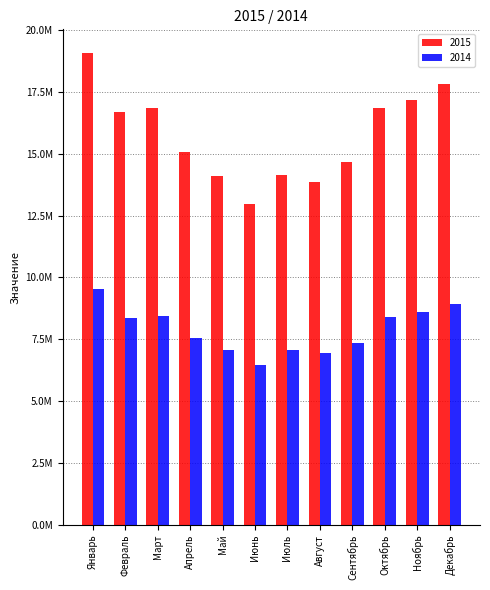

Reading left to right, list all the values displayed in this chart.

2015: 19075804.0	16703887.3	16858186.7	15085338.8	14111892.7	12963080.3	14126629.3	13858062.6	14683479.2	16839053.6	17187964.8	17823784.4
2014: 9537902.0	8351943.6	8429093.4	7542669.4	7055946.4	6481540.1	7063314.7	6929031.3	7341739.6	8419526.8	8593982.4	8911892.2